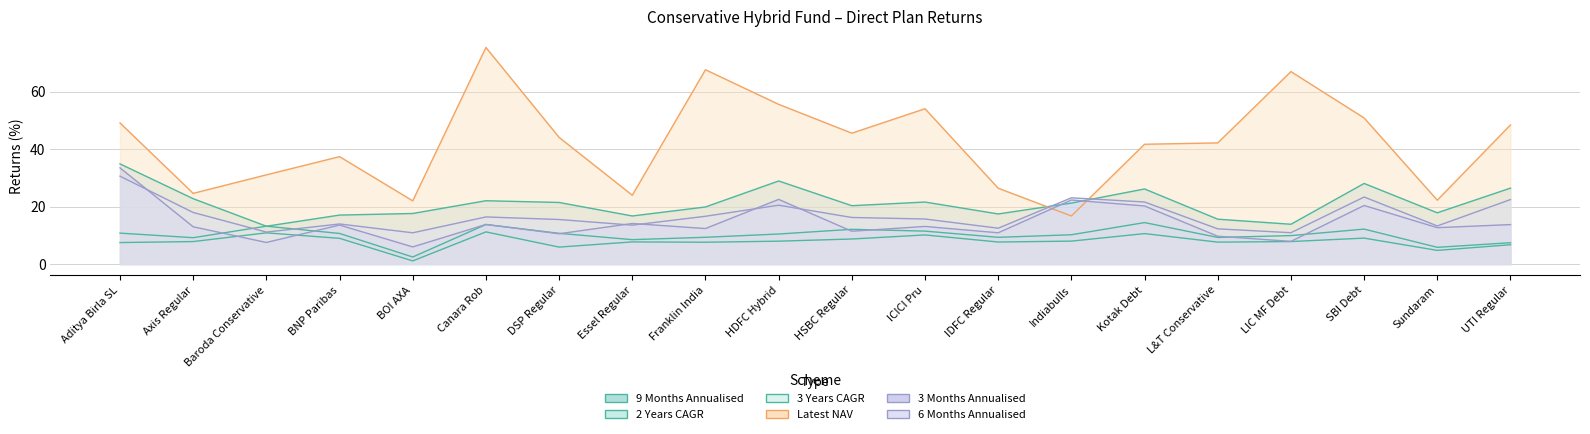

Which series has the largest total across all categories?

Latest NAV